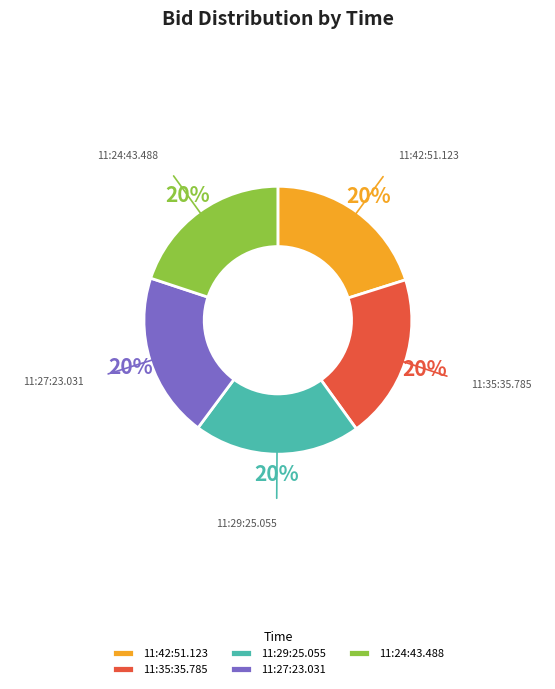

Is there any slice that represents more than half of the pie?

No